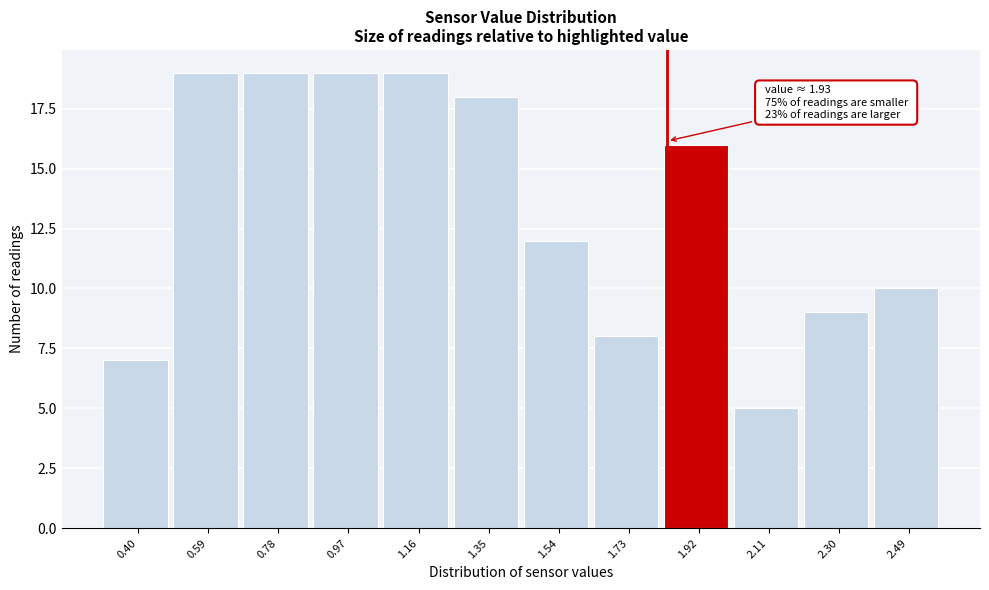

Reading left to right, list all the values displayed in this chart.

7	19	19	19	19	18	12	8	16	5	9	10